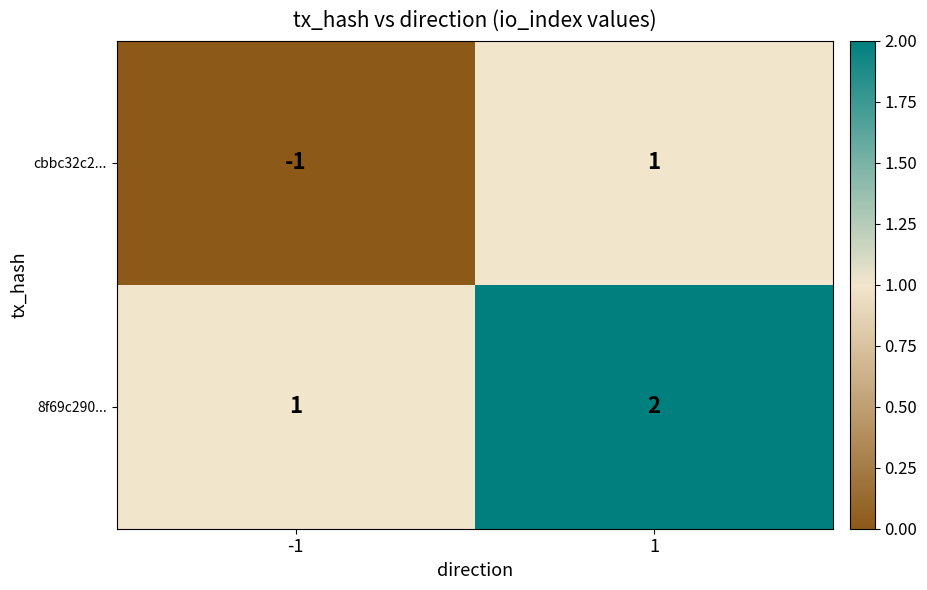

Rank the series by their maximum value, from lowest to highest.

cbbc32c2..., 8f69c290...